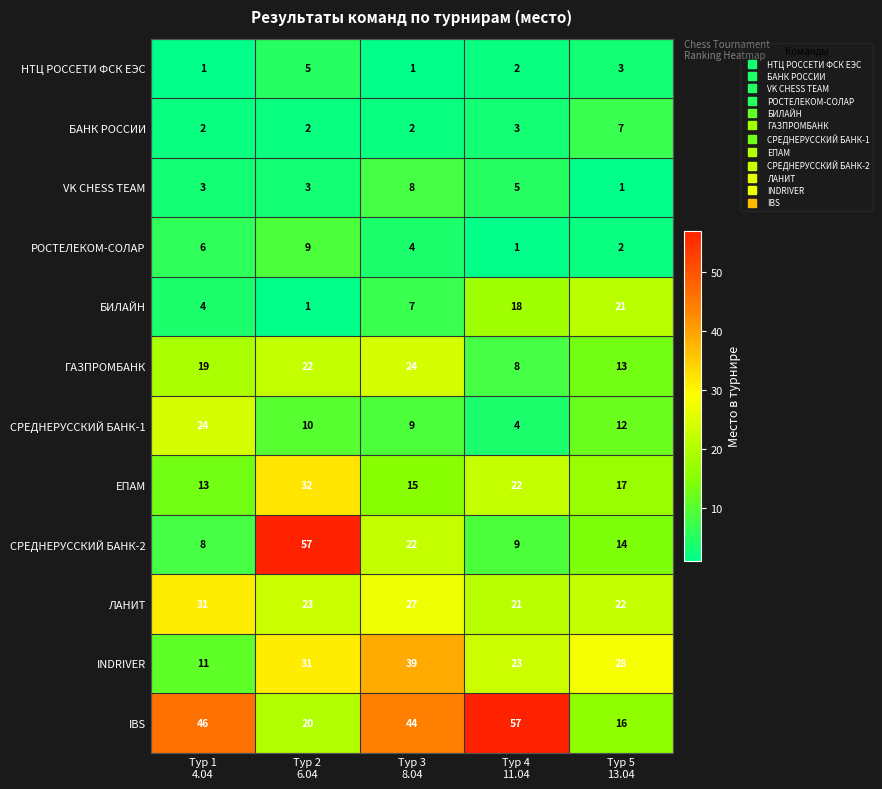

How many series are shown in this chart?

12